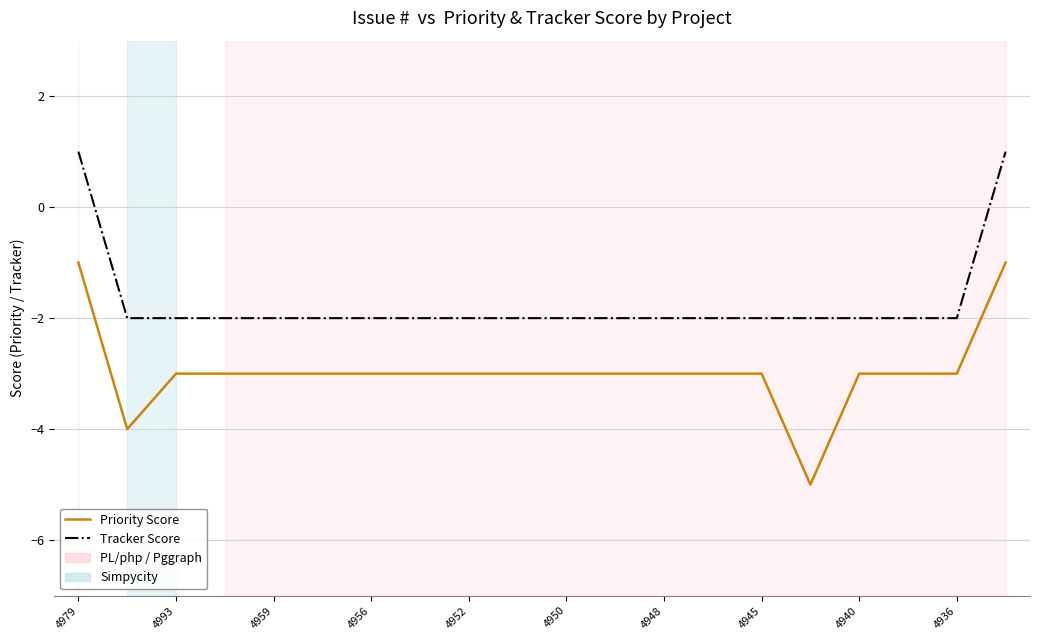

True or false: Priority Score and Tracker Score cross at least once.

False